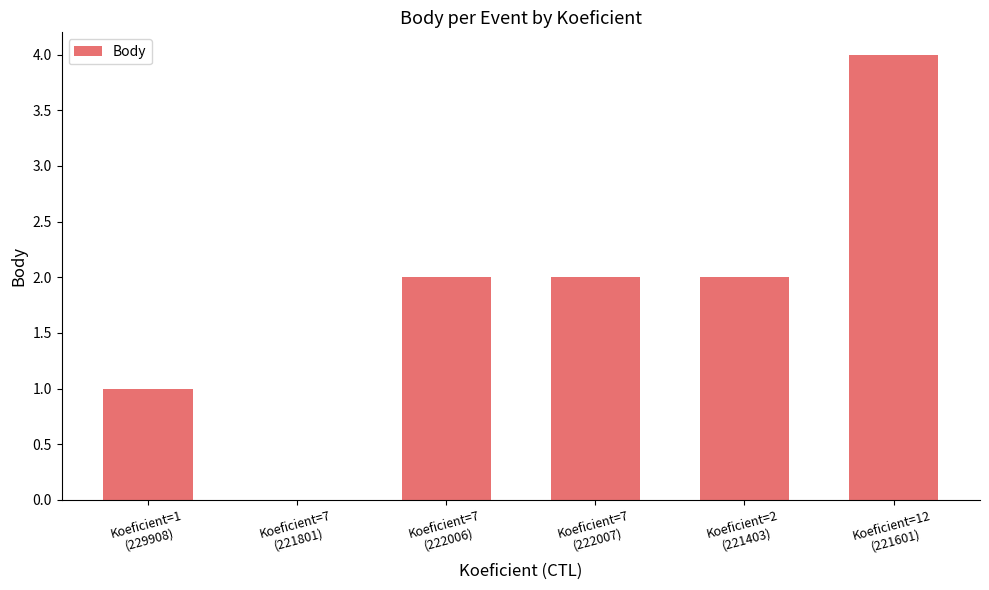

What is the change in value from Koeficient=1
(229908) to Koeficient=7
(221801)?

-1